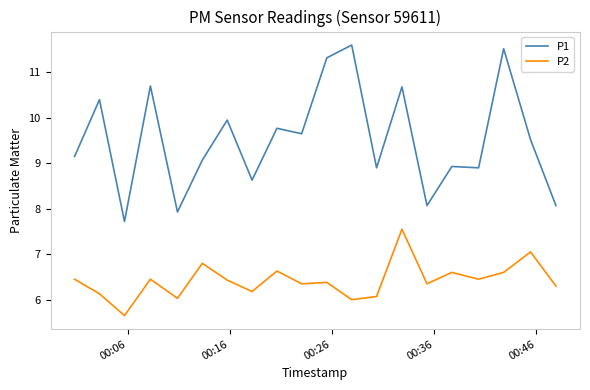

True or false: P2 and P1 cross at least once.

False